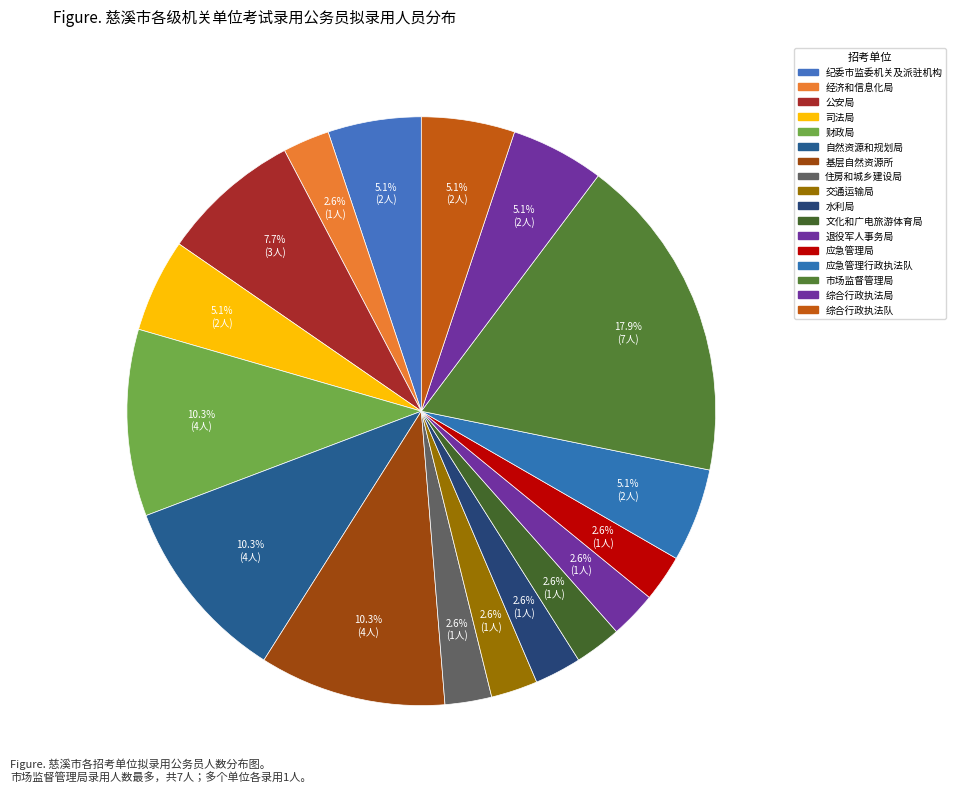

Is there any slice that represents more than half of the pie?

No